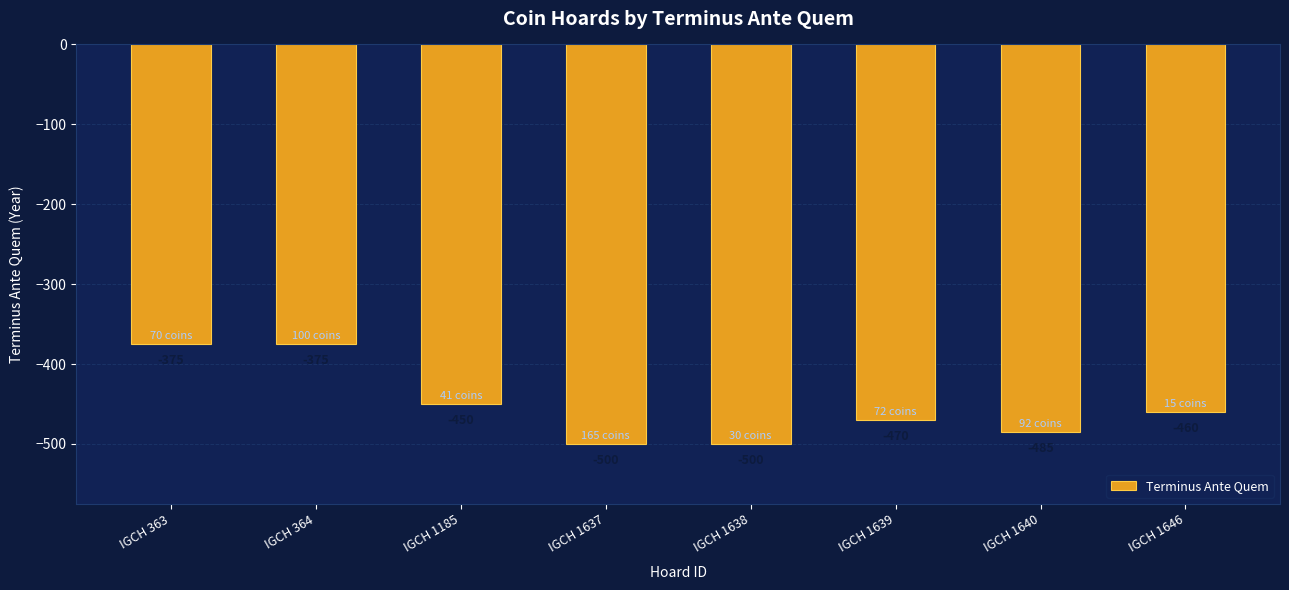

What is the maximum value shown in the chart?

-375